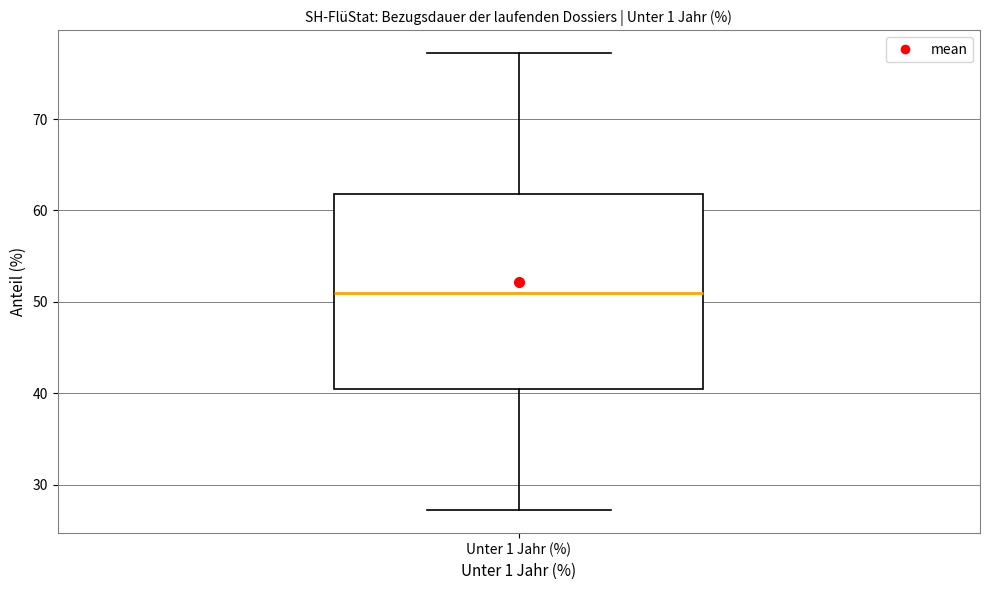

Transcribe this box plot: give where the median line is, the range the box spans, and where the two whiskers end, as read against the y-axis. The values are not printed on the chart, so give them approximately, as read against the axis.

median 51, box 40 to 62, whiskers 27 to 77